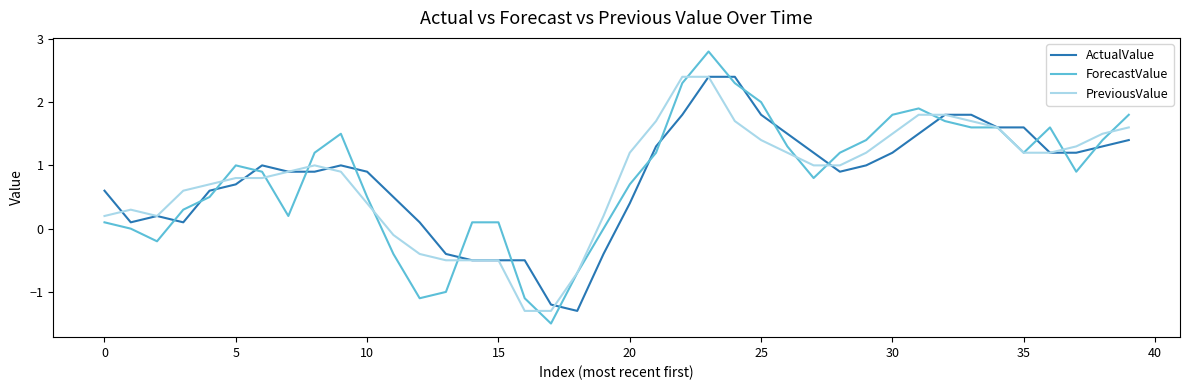

What is the maximum value shown in the chart?

2.8